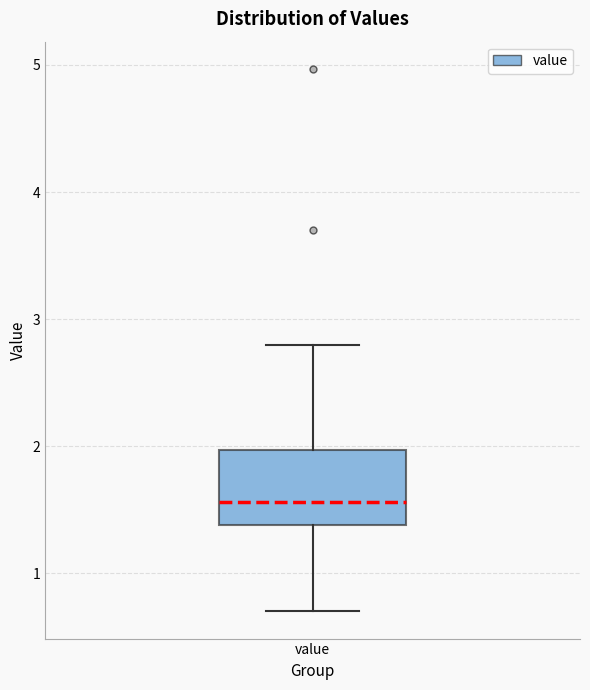

Read this box plot against the y-axis: the position of the median line, the range covered by the box, and the ends of both whiskers. The values are not printed on the chart, so give them approximately, as read against the axis.

median 1.6, box 1.4 to 2.0, whiskers 0.7 to 2.8